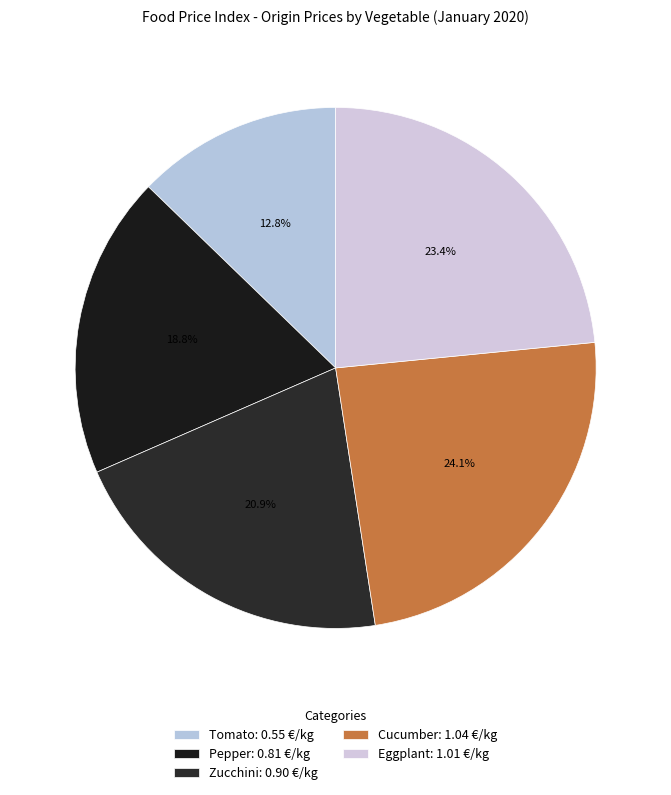

To the nearest percent, what percentage of the pie is Tomato?

13%